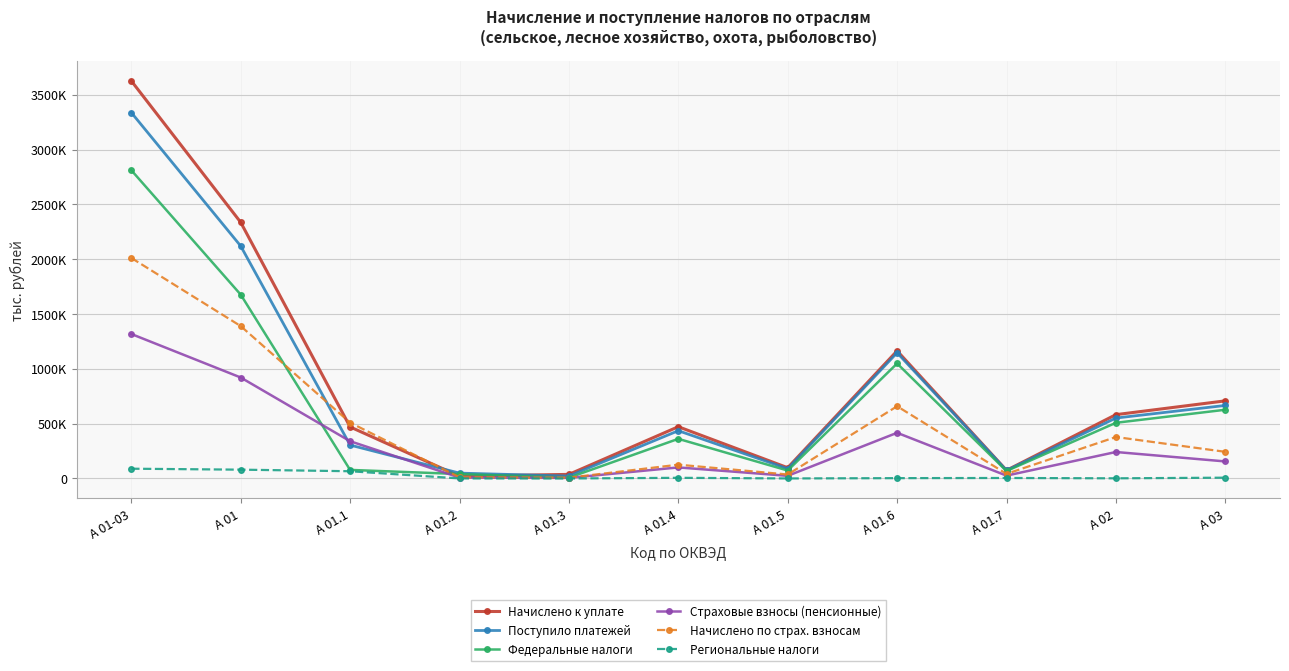

Which series has the widest spread of values?

Начислено к уплате